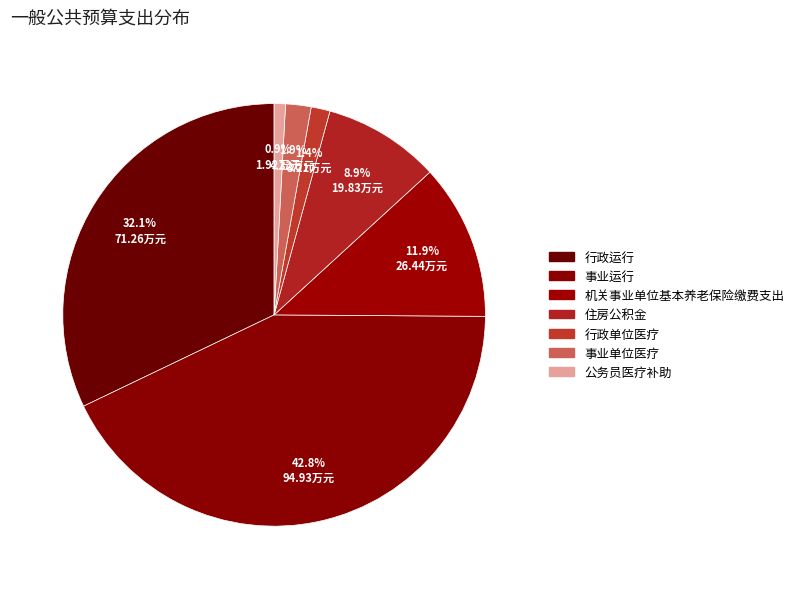

What is the change in value from 机关事业单位基本养老保险缴费支出 to 公务员医疗补助?

-24.5